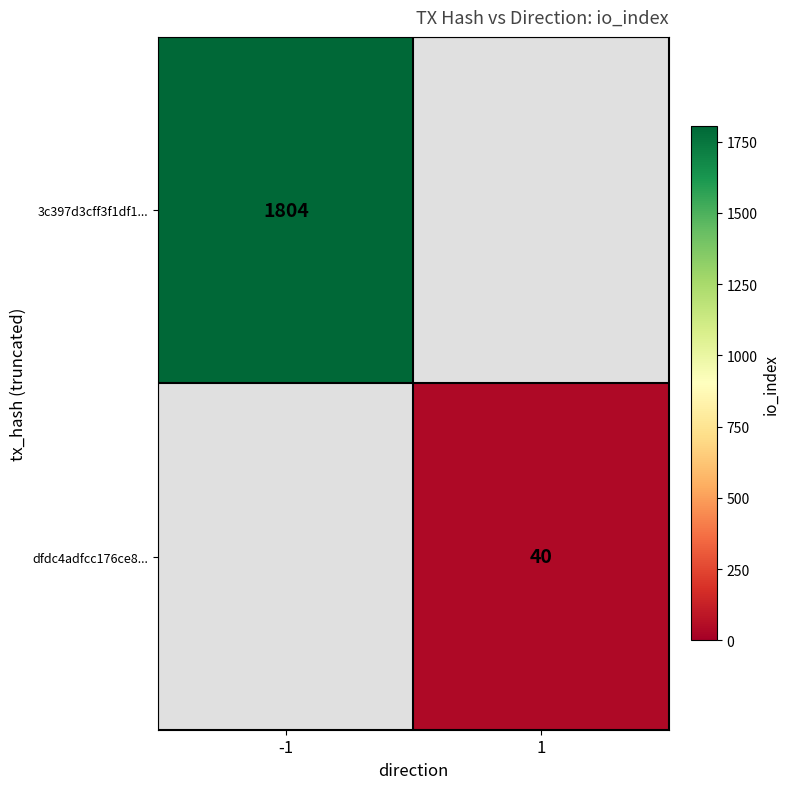

How many data points does each series have?

2